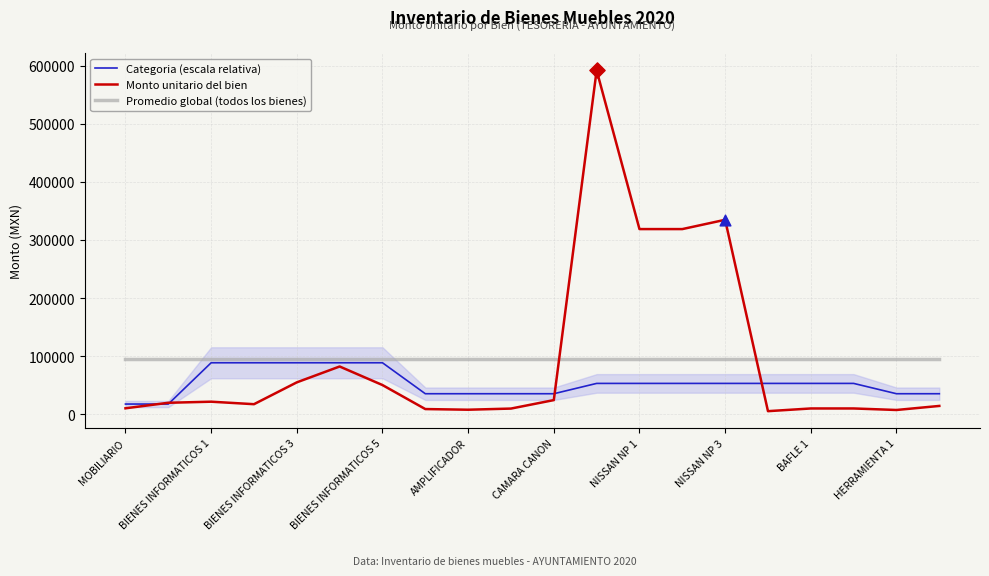

Which series reaches the minimum Y coordinate?

Monto unitario del bien